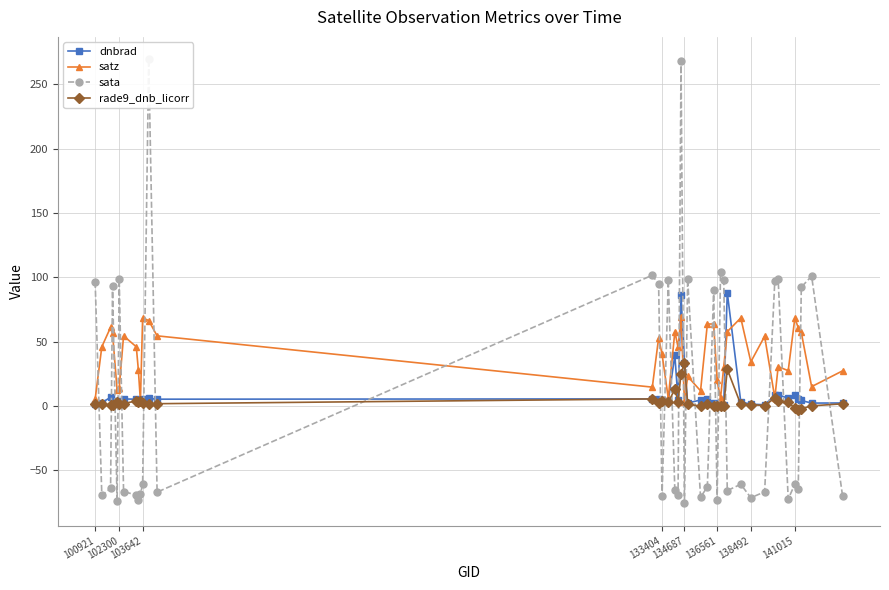

Rank the series by their maximum value, from highest to lowest.

sata, dnbrad, satz, rade9_dnb_licorr